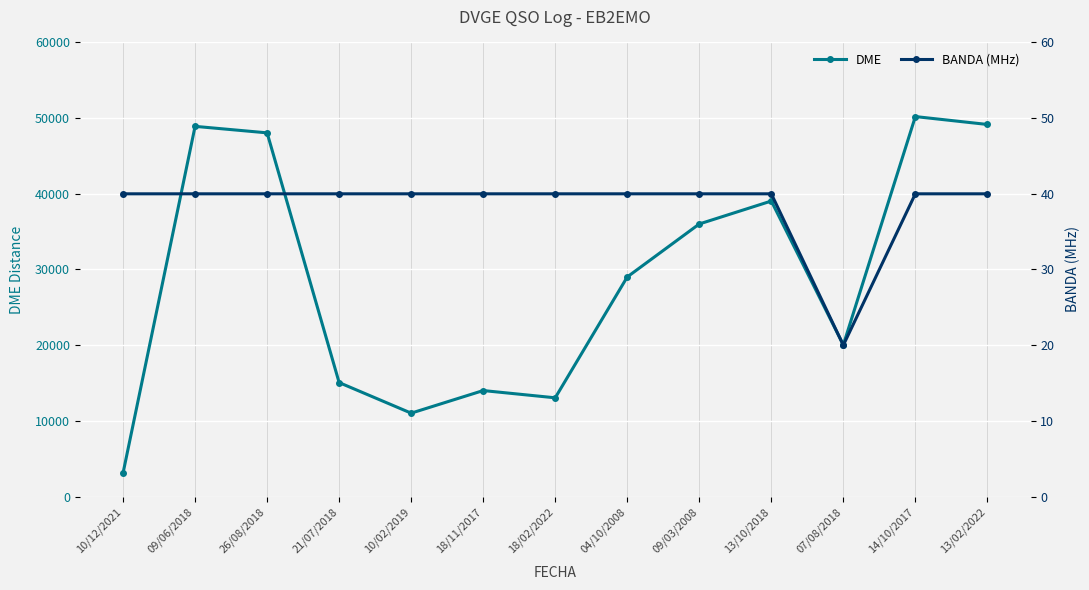

Is it true that DME equals 49163 at 13/02/2022?

True